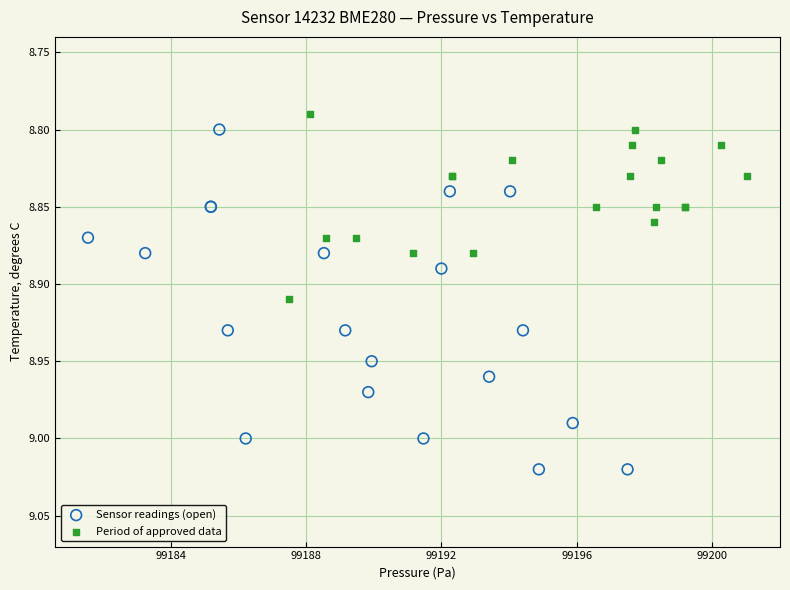

Which series reaches the maximum Y coordinate?

Sensor readings (open)